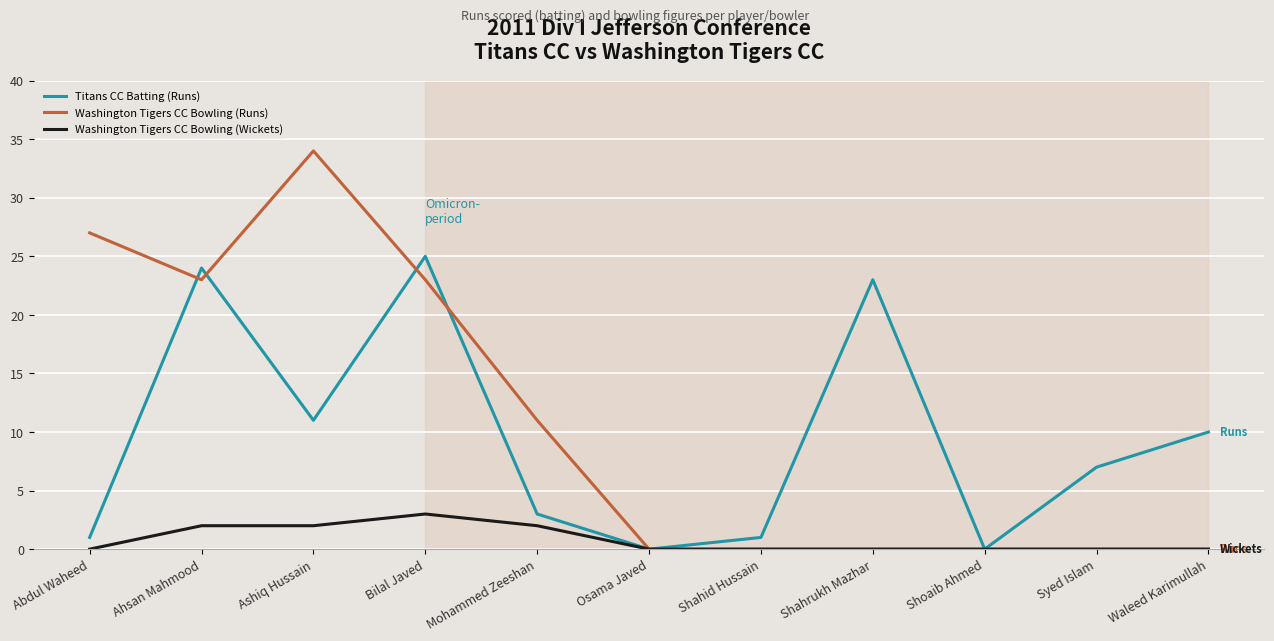

What is the highest value of the Washington Tigers CC Bowling (Runs) series?

34